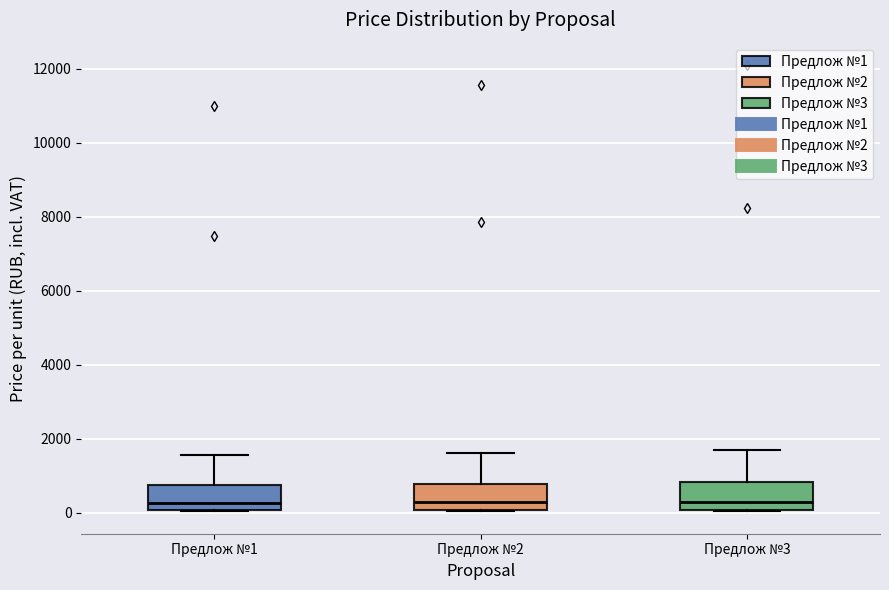

Reading left to right, read every box against the y-axis: the position of its median line, the range the box covers, and the ends of its whiskers. The values are not printed on the chart, so give them approximately, as read against the axis.

Предлож №1: median 200, box 0 to 800, whiskers 0 to 1600
Предлож №2: median 200, box 0 to 800, whiskers 0 to 1600
Предлож №3: median 200, box 0 to 800, whiskers 0 to 1800